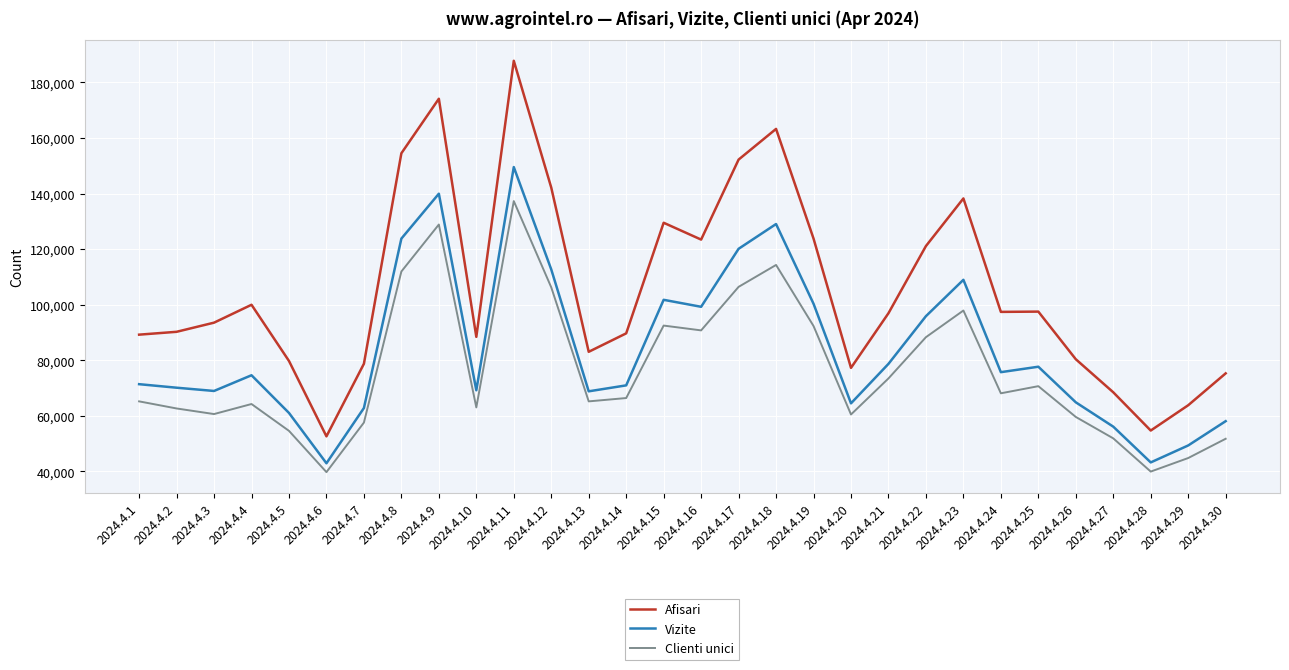

What is the difference between the maximum and minimum values in the Afisari series?

135195